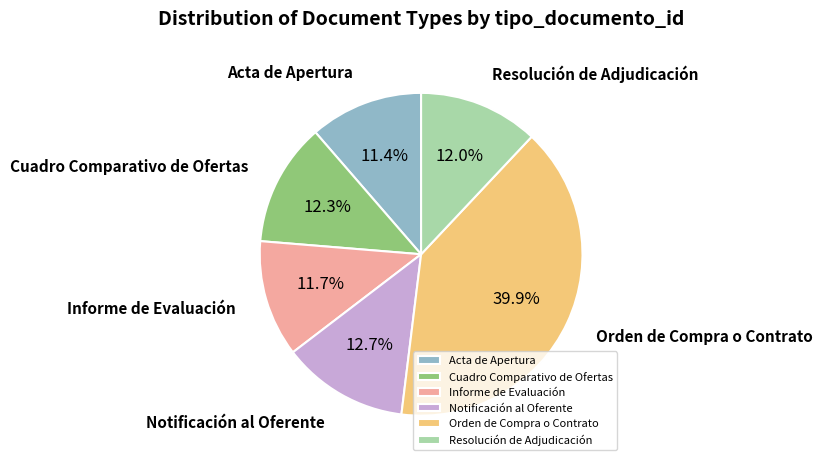

Does any single category account for the majority?

No